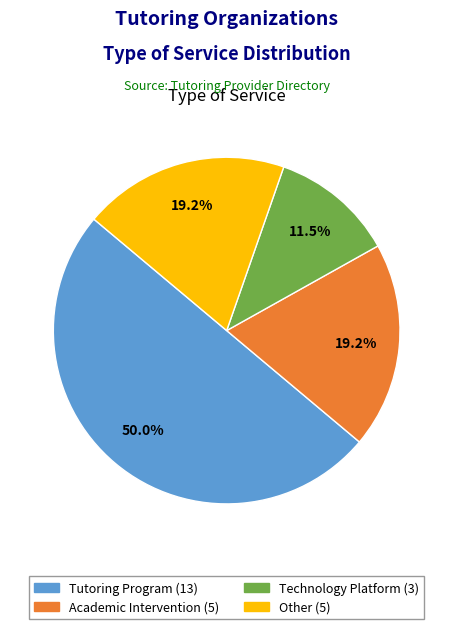

What is the majority slice?

Tutoring Program